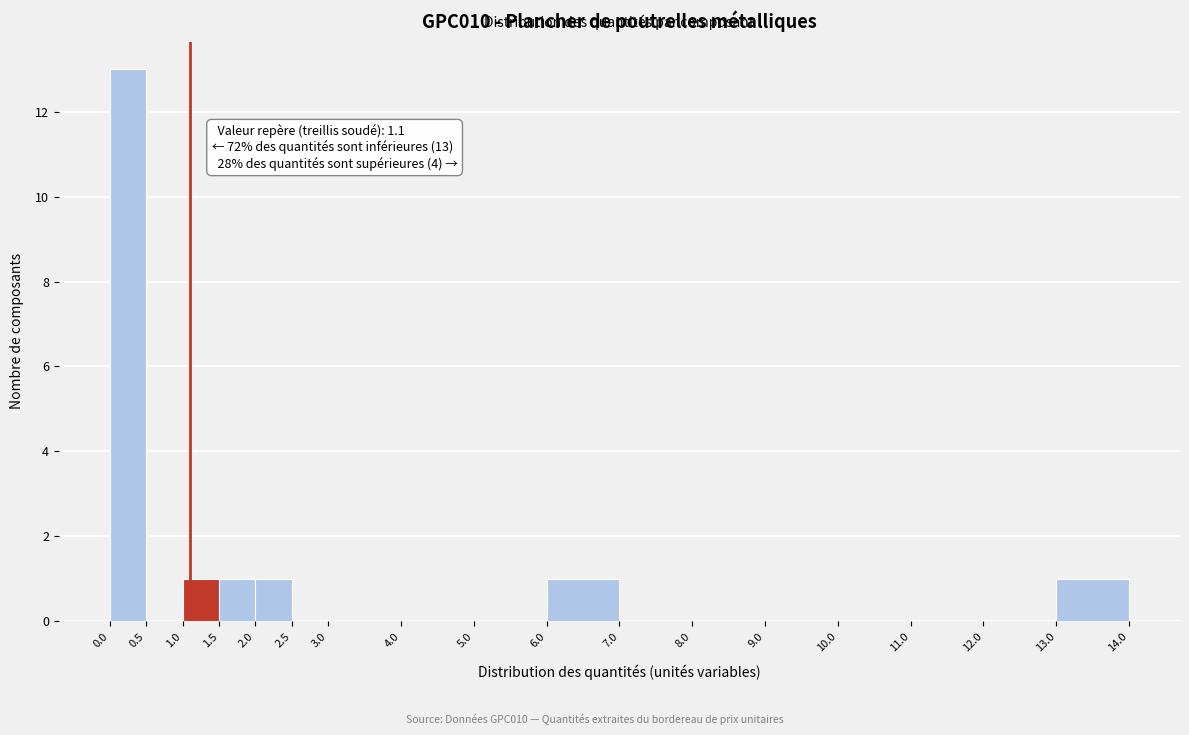

Over which range of the x-axis is the bar tallest?

0.0 to 0.5